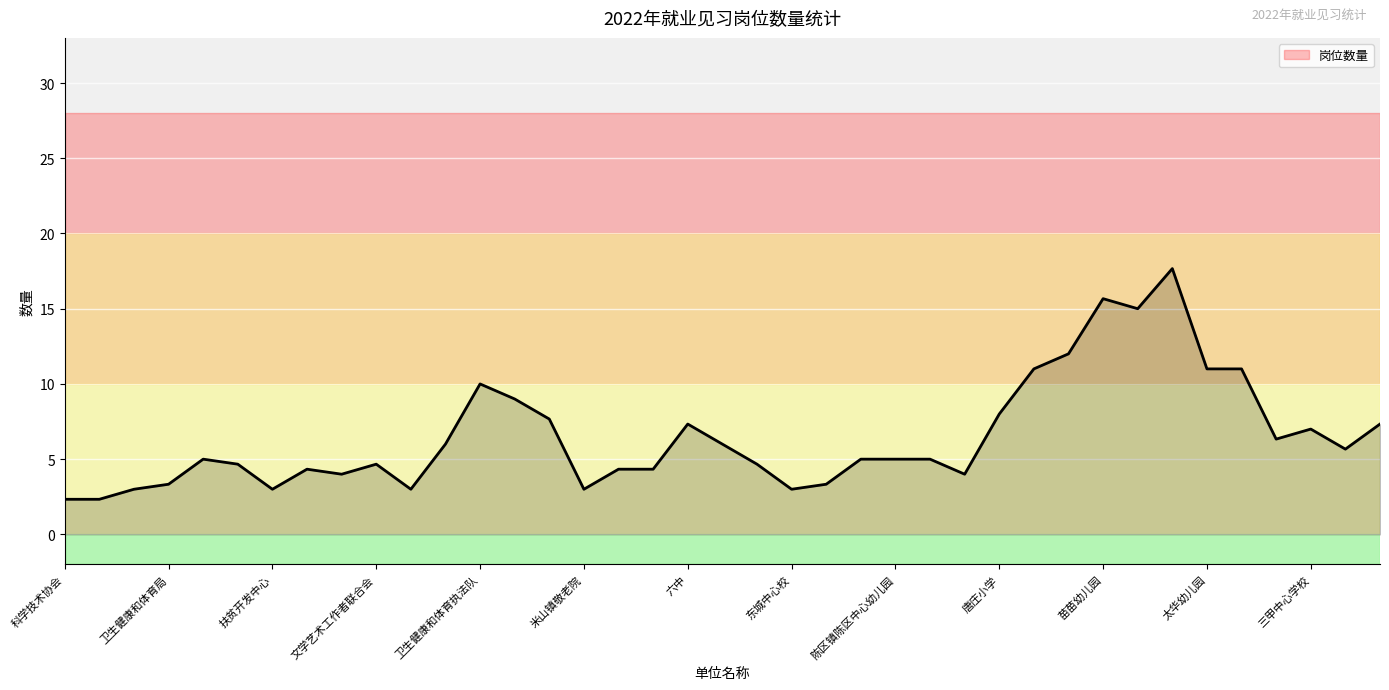

What is the difference between the maximum and minimum values?

15.3